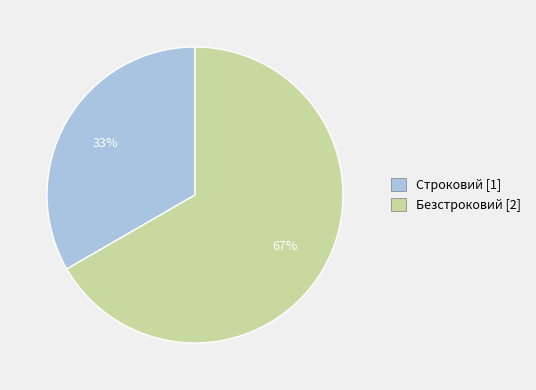

The Строковий slice represents 44% of the pie. True or false?

False